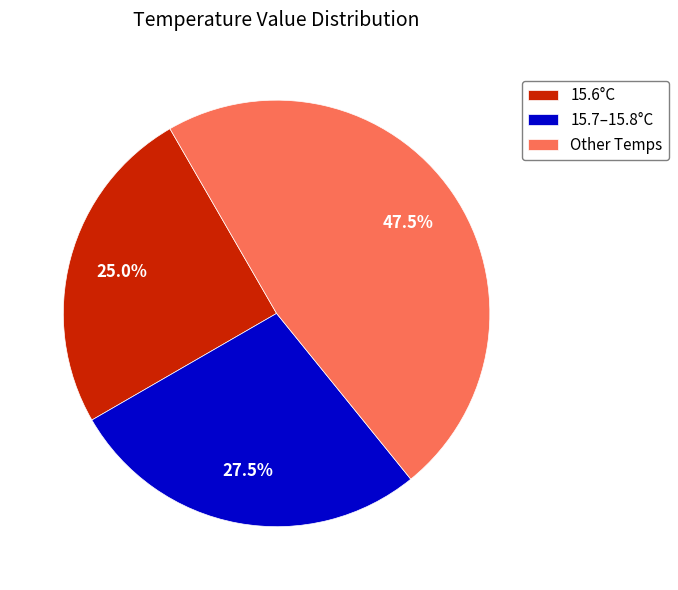

Combined, do 15.6°C and 15.7–15.8°C account for over 50%?

Yes